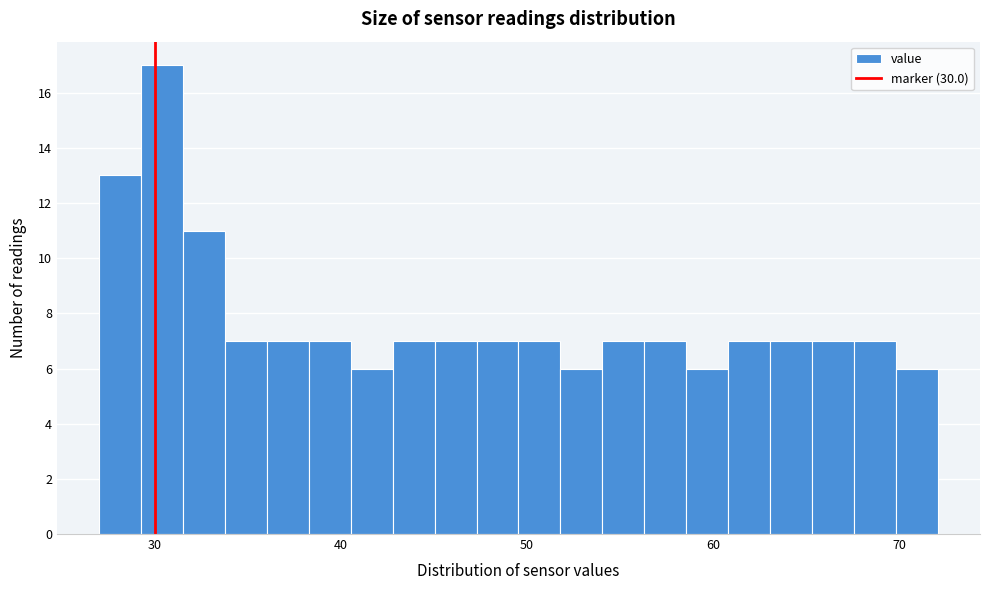

Around what value on the x-axis is the tallest bar? Give the approximate position of its centre, as read against the axis.

30